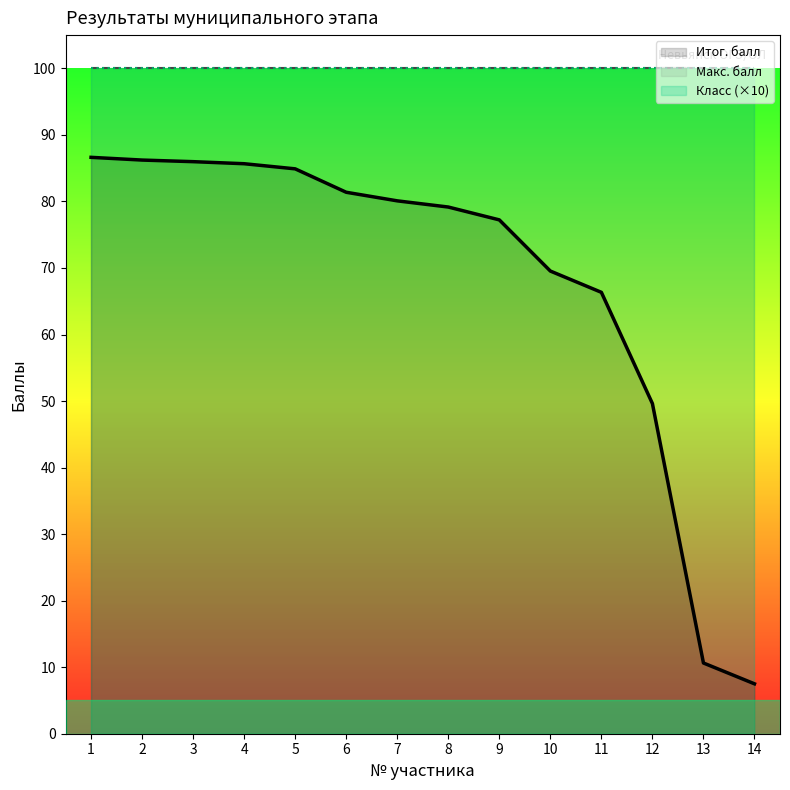

What is the average value of the Макс. балл series?

100.0